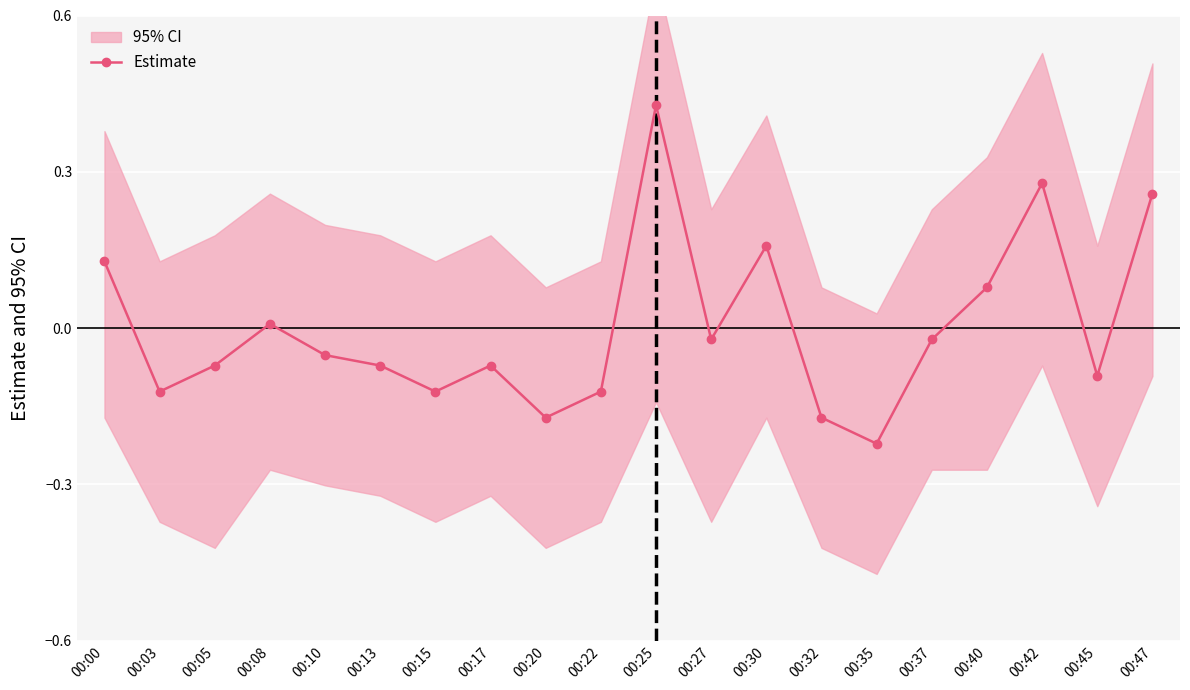

What is the difference between the maximum and minimum values?

0.6